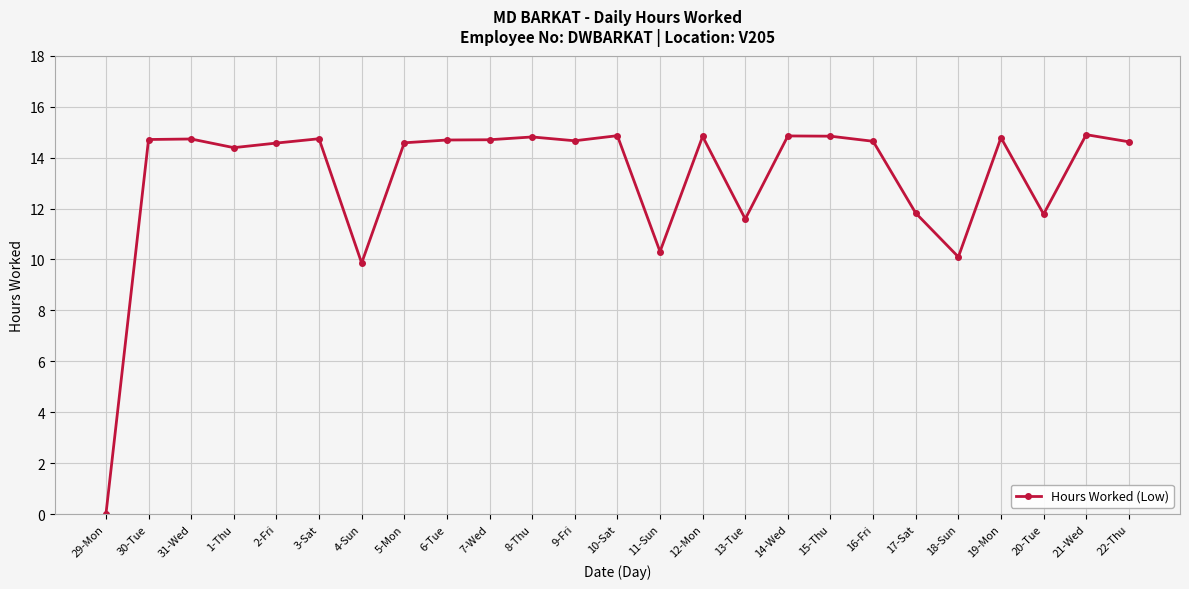

At which category does the chart reach its minimum across all series?

29-Mon